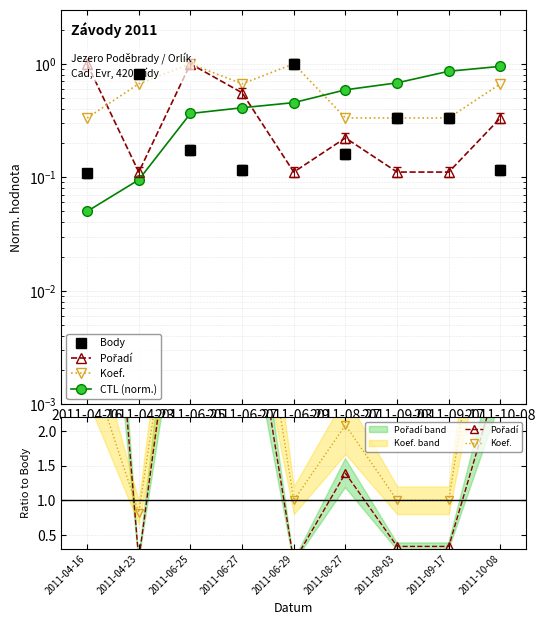

How many lines are shown in the chart?

4